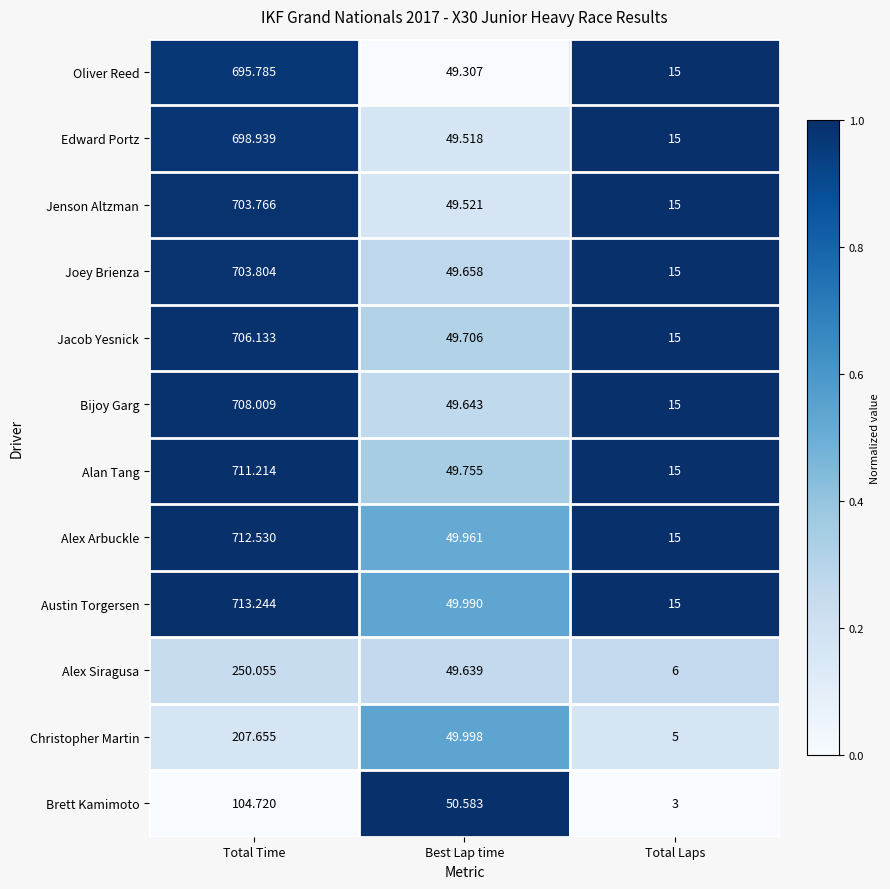

Which series has the largest total across all categories?

Austin Torgersen